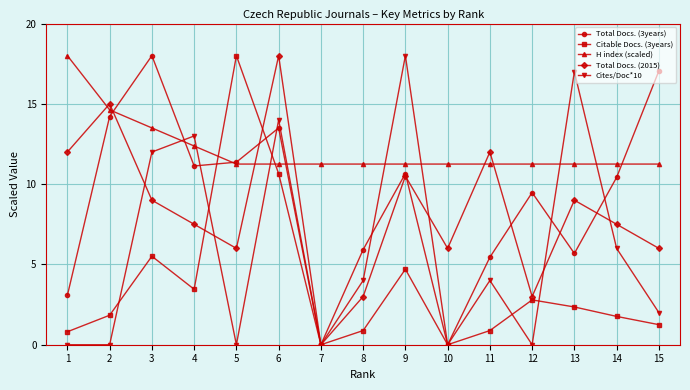

Which category has the highest value in the Citable Docs. (3years) series?

5